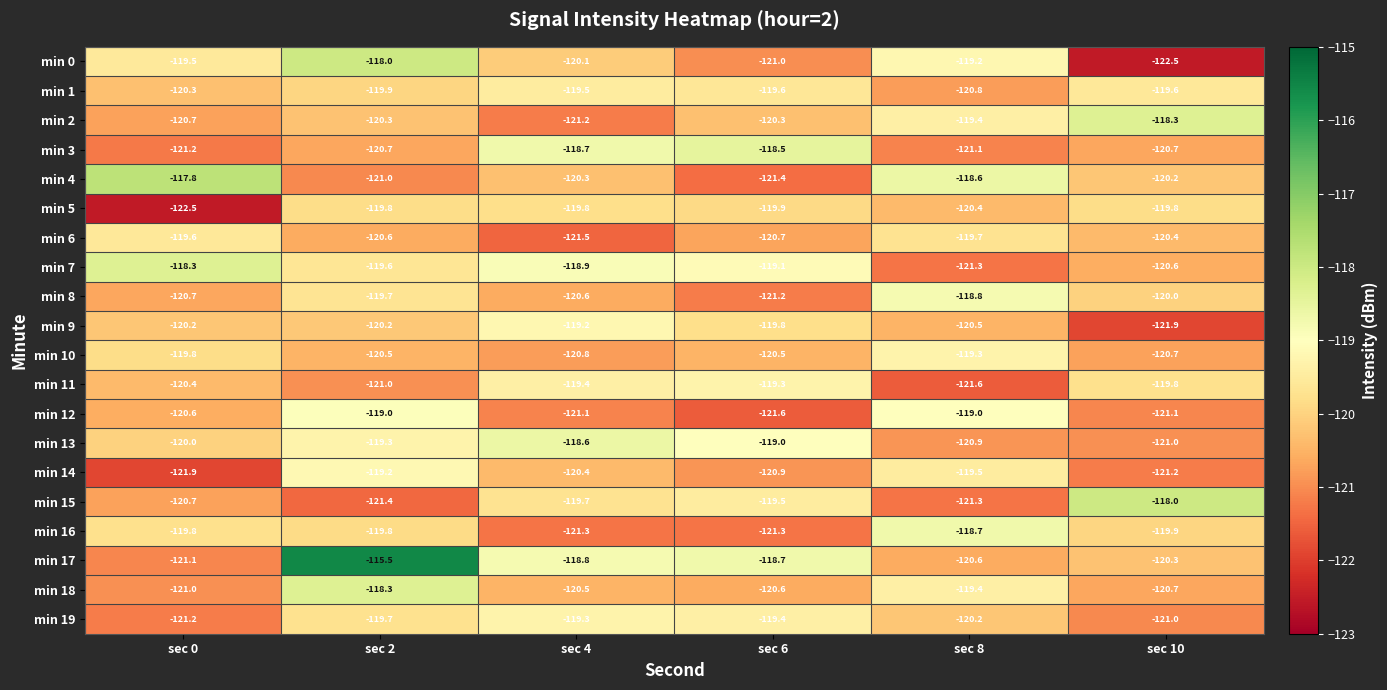

The min 14 series shows -25.6 at sec 2. True or false?

False